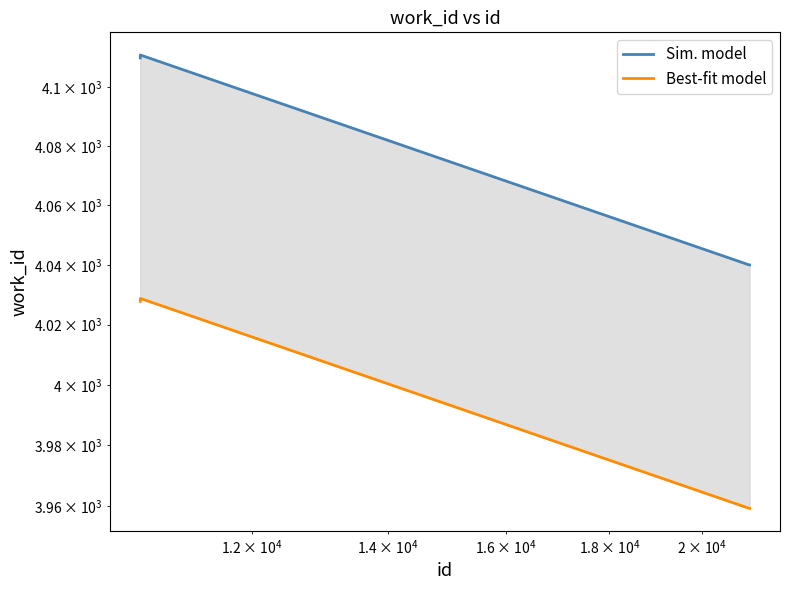

True or false: Sim. model and Best-fit model cross at least once.

False